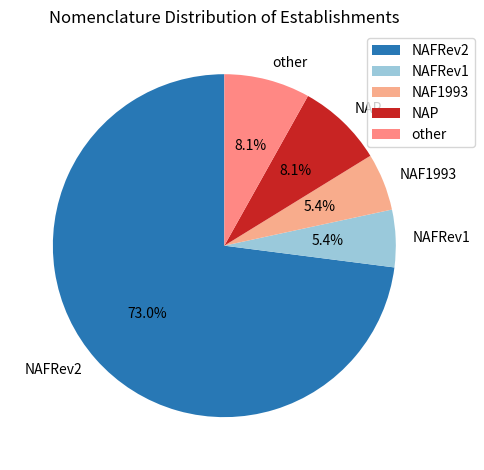

What is the ratio of the value at NAP to the value at other?

1.0